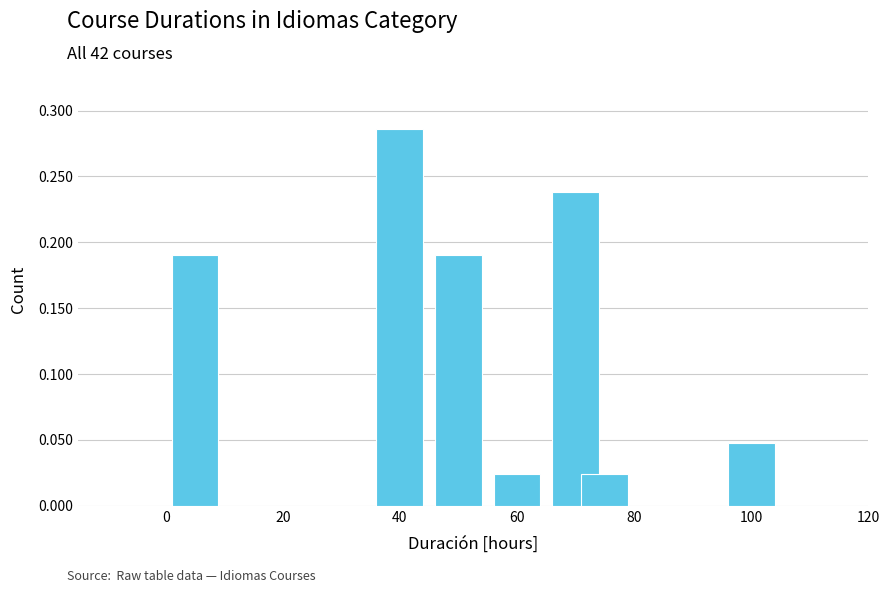

The chart shows a value of 0.5 at 40. True or false?

False